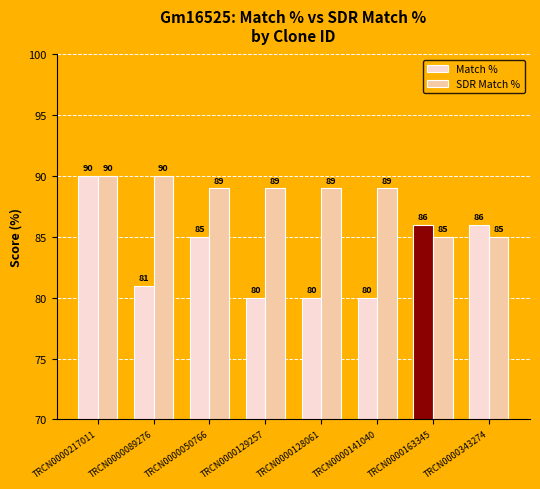

Where is Match % nearest to the value 85?

TRCN0000050766